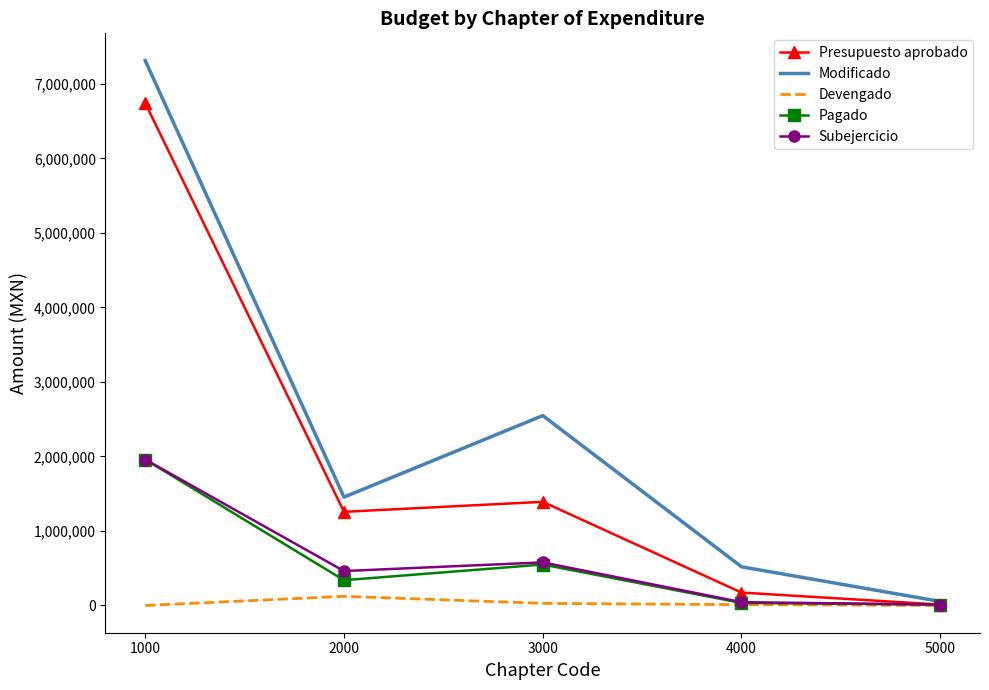

Where is the first local minimum for Modificado?

2000